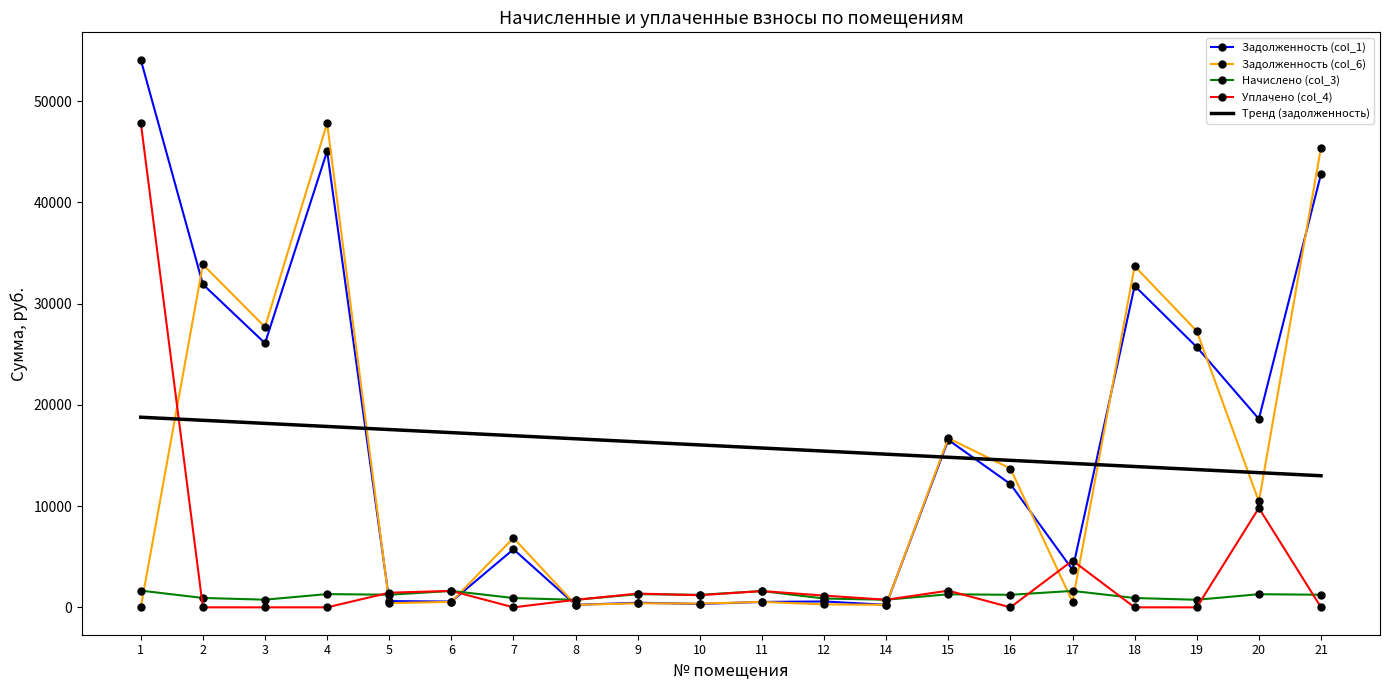

At which category is the sum across all series the highest?

1